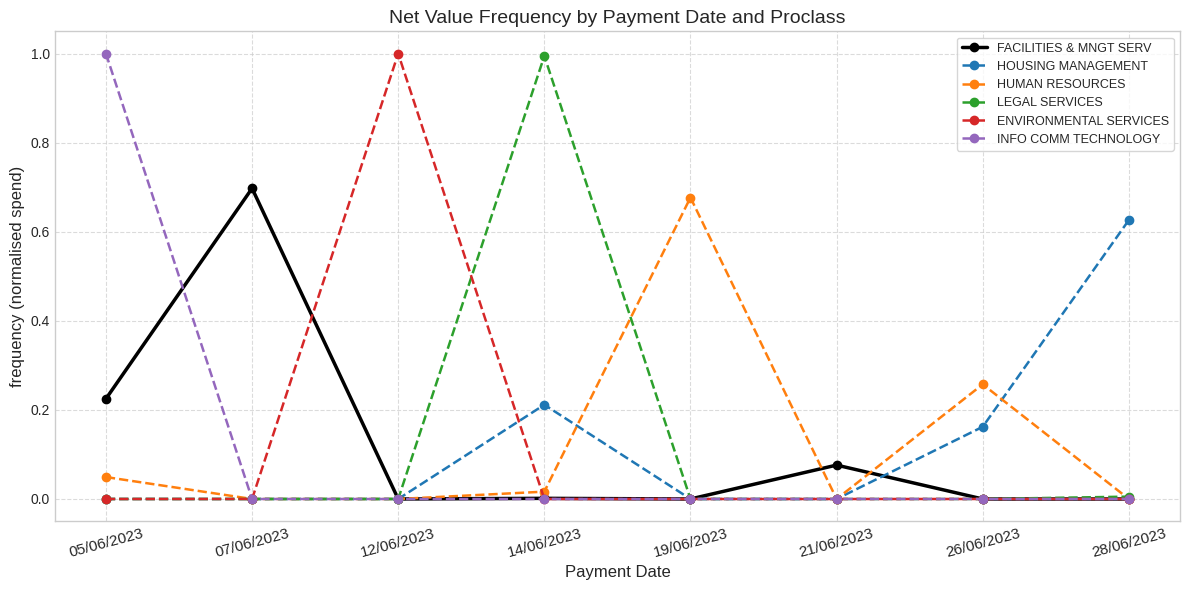

What is the difference between the highest and lowest values at 05/06/2023?

1.0